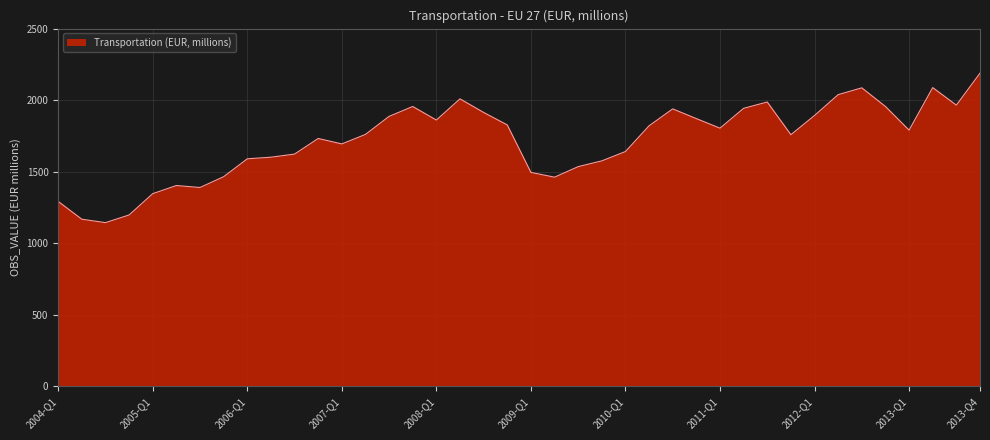

What is the maximum value shown in the chart?

2188.6